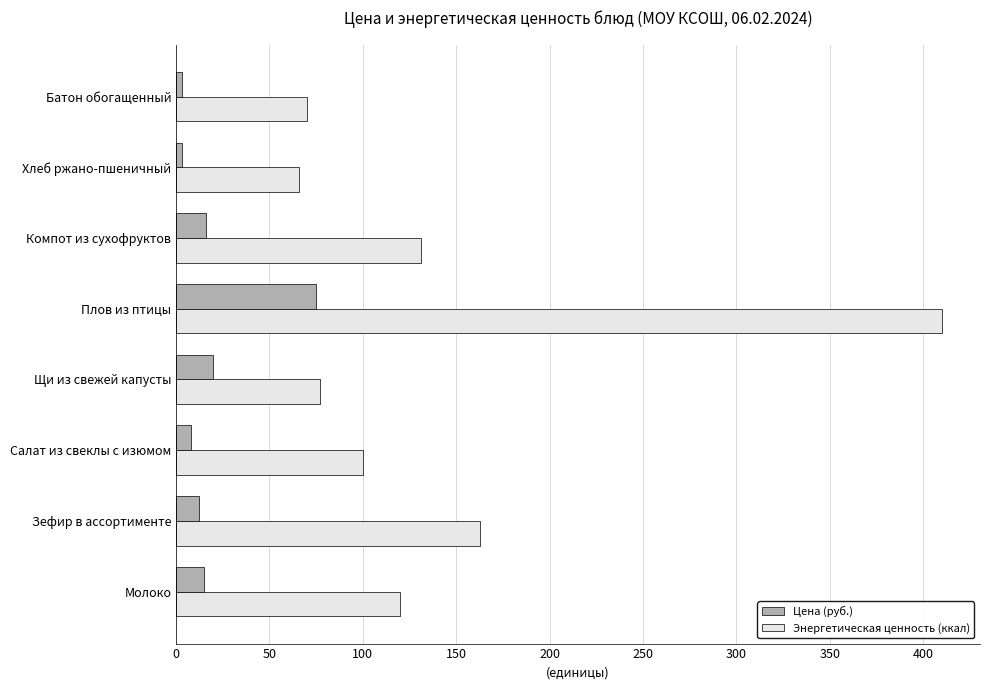

What is the difference between the second highest and second lowest values in the Энергетическая ценность (ккал) series?

93.0